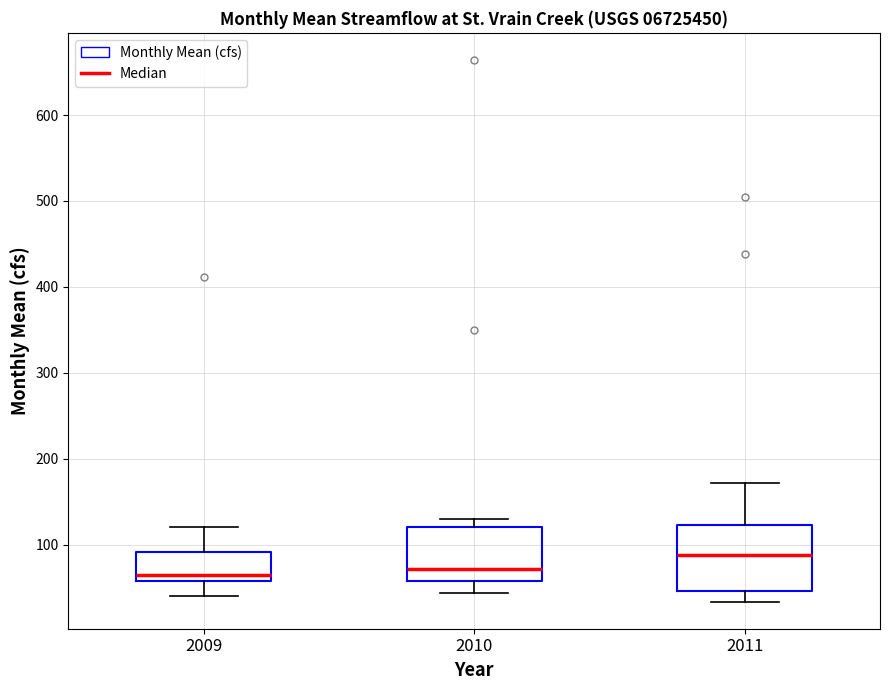

Where does the lower whisker of the box at x = 2009 end on the y-axis? The values are not printed on the chart, so give them approximately, as read against the axis.

40